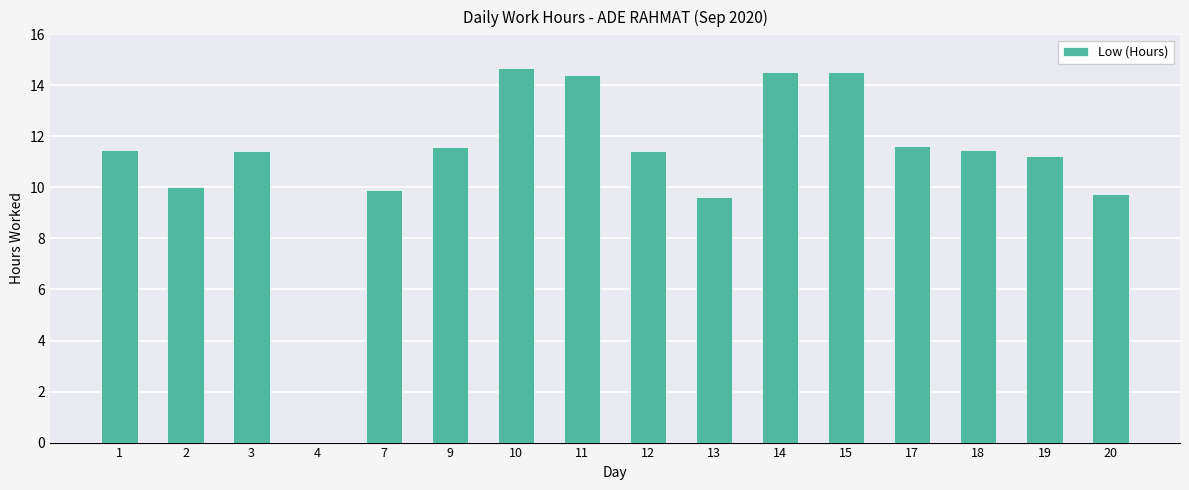

The chart shows a value of 11.2 at 19. True or false?

True